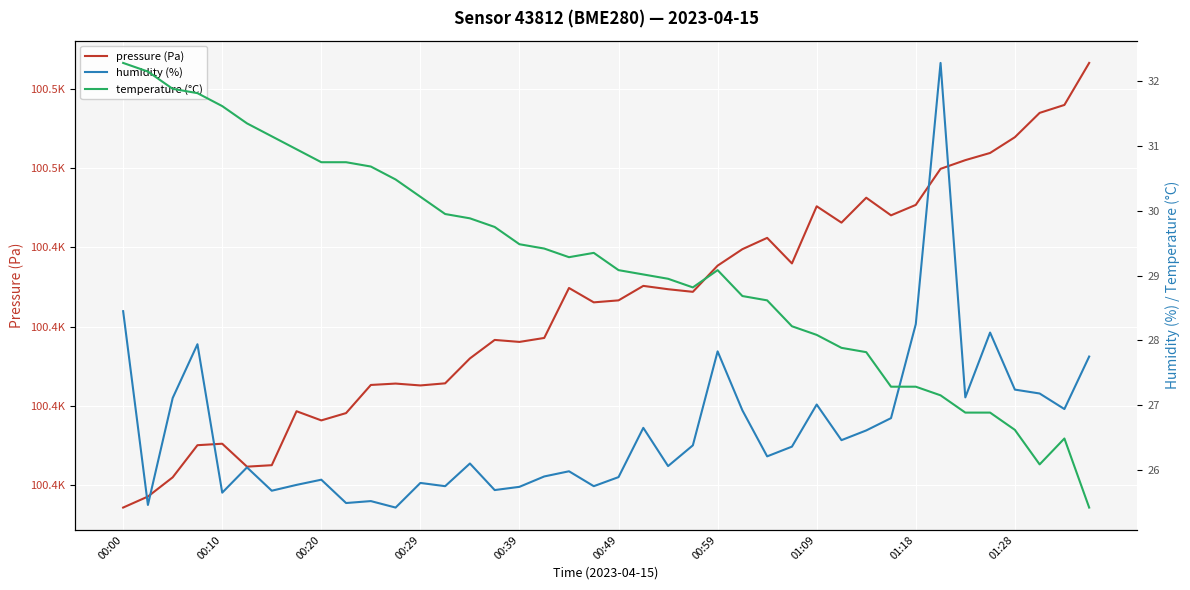

True or false: humidity (%) and pressure (Pa) intersect in this chart.

False